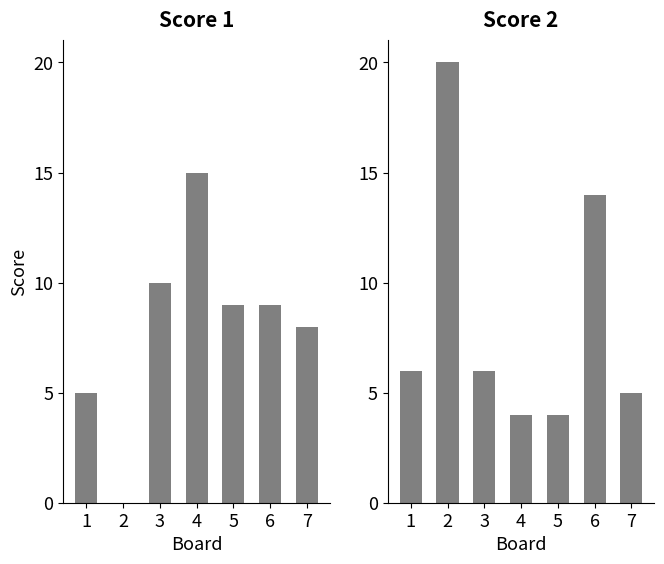

Rank the series by their maximum value, from lowest to highest.

Score 1, Score 2